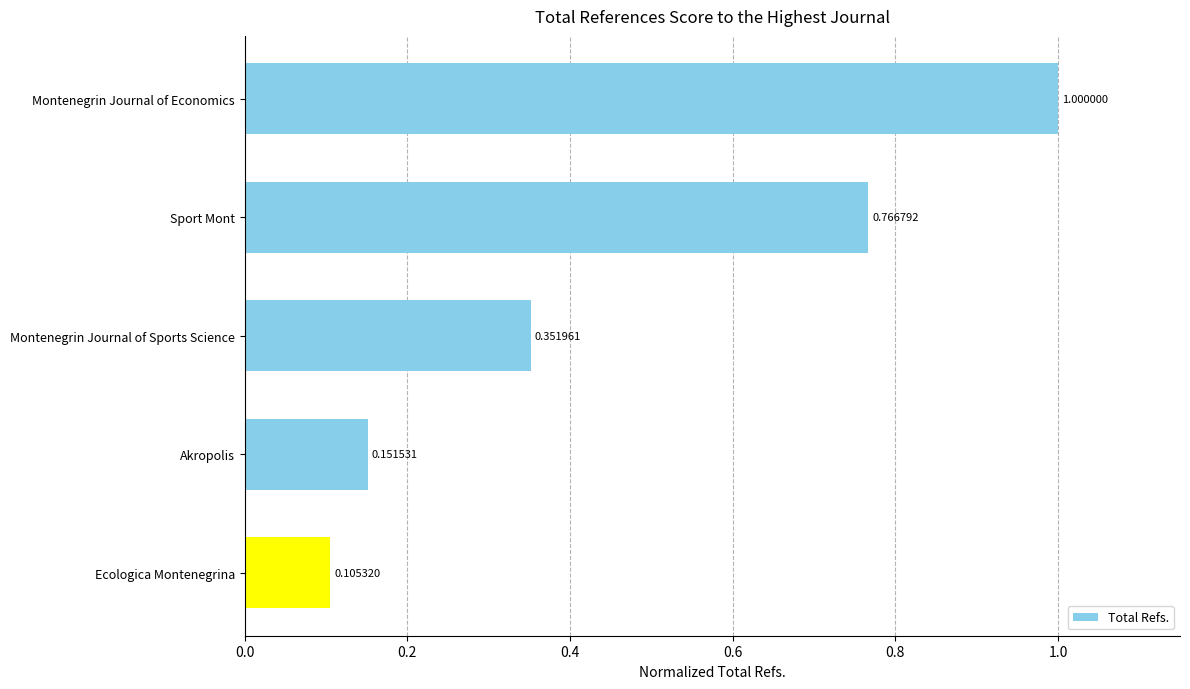

What is the sum of the values at Montenegrin Journal of Economics and Montenegrin Journal of Sports Science?

1.4